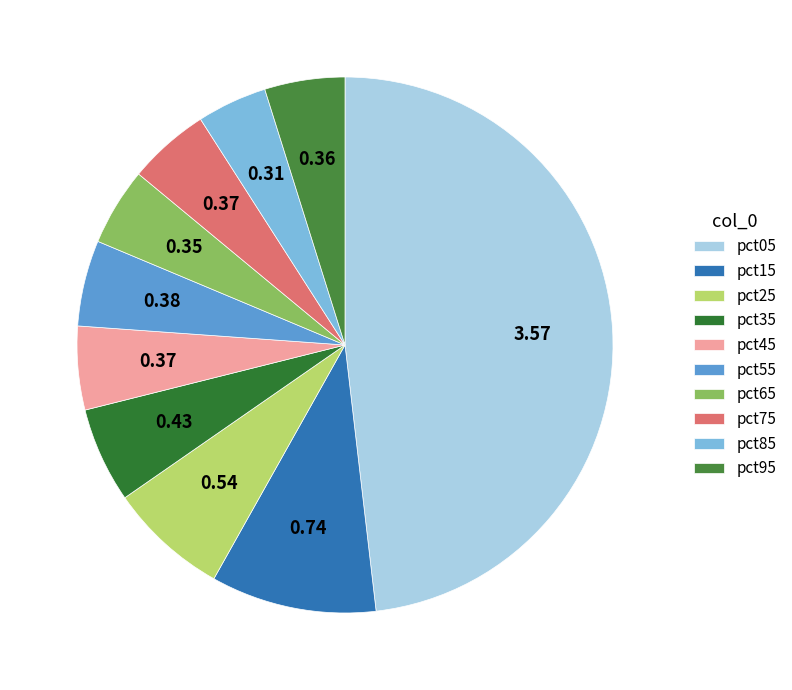

To the nearest percent, what is the difference between the largest and smallest slice percentages?

44%